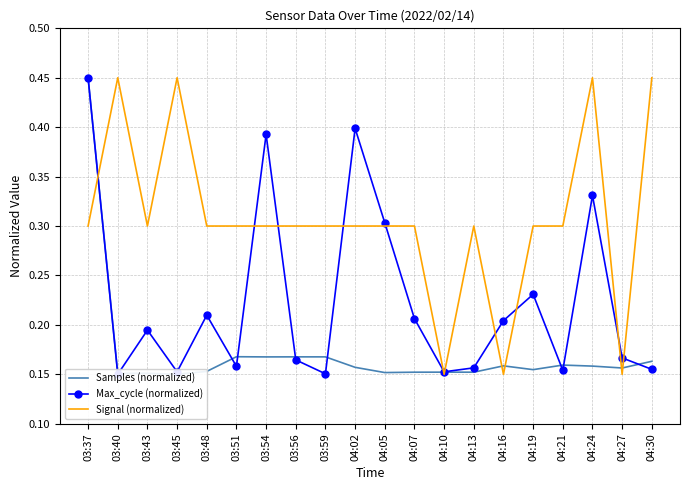

How many lines are shown in the chart?

3